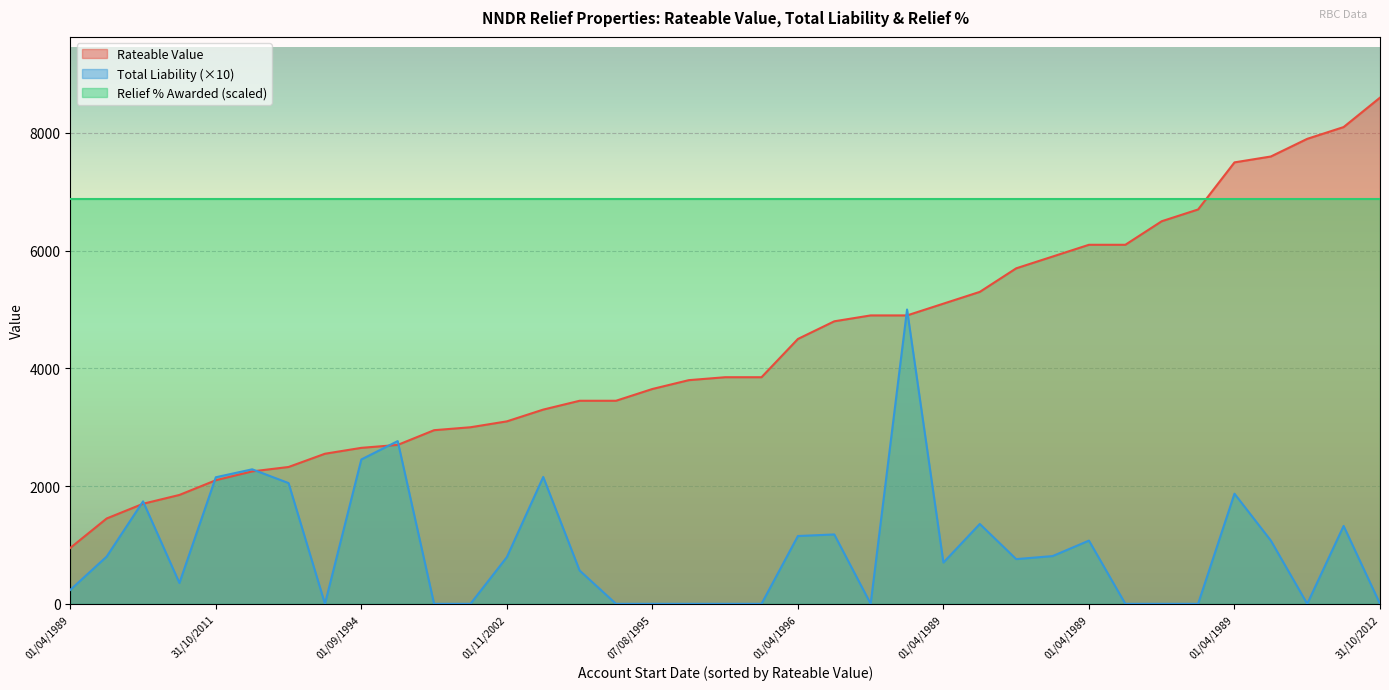

How many lines are shown in the chart?

3